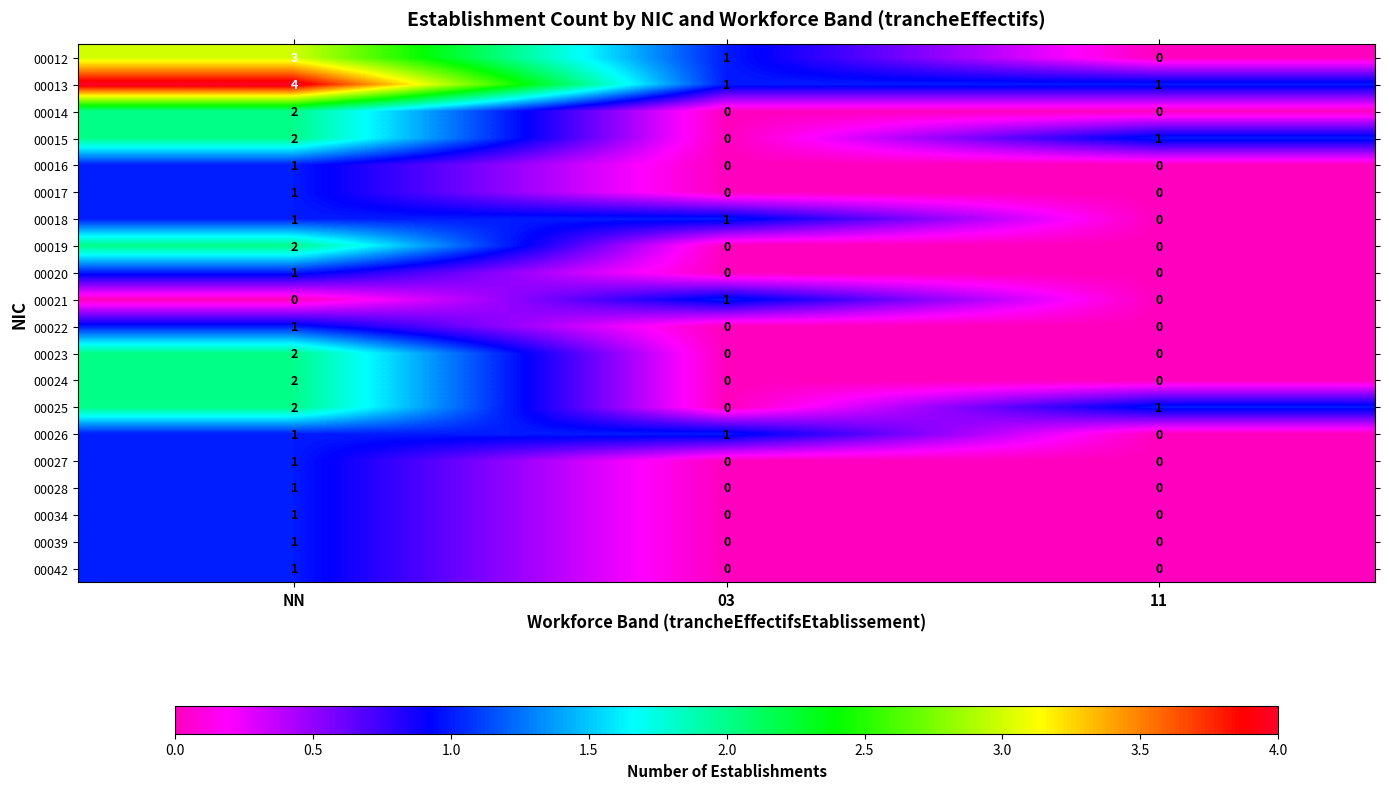

At which category does the chart reach its peak across all series?

NN